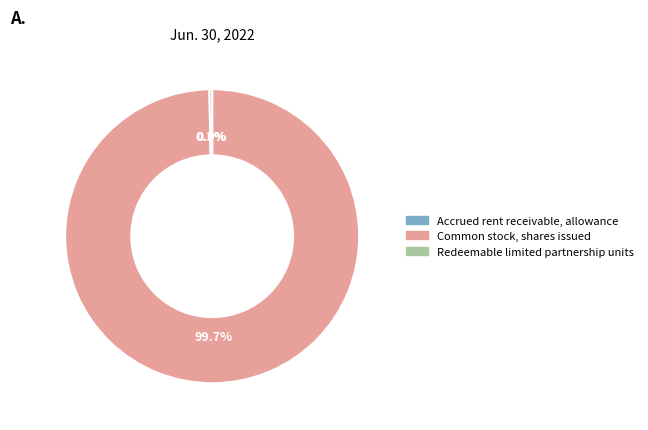

What is the ratio of the value at Common stock, shares issued to the value at Redeemable limited partnership units?

332.2